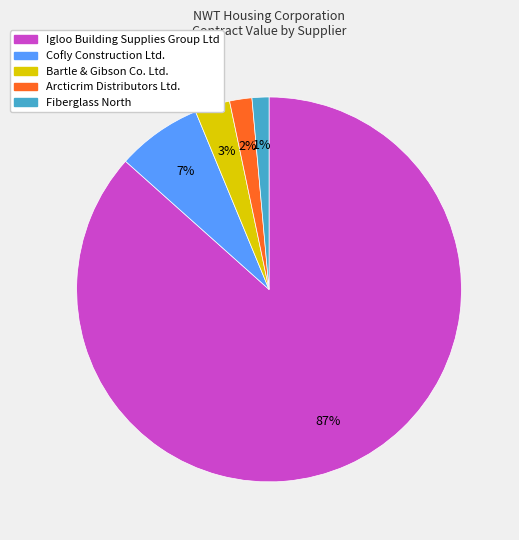

Is it true that Arcticrim Distributors Ltd. is 12% of the pie?

False